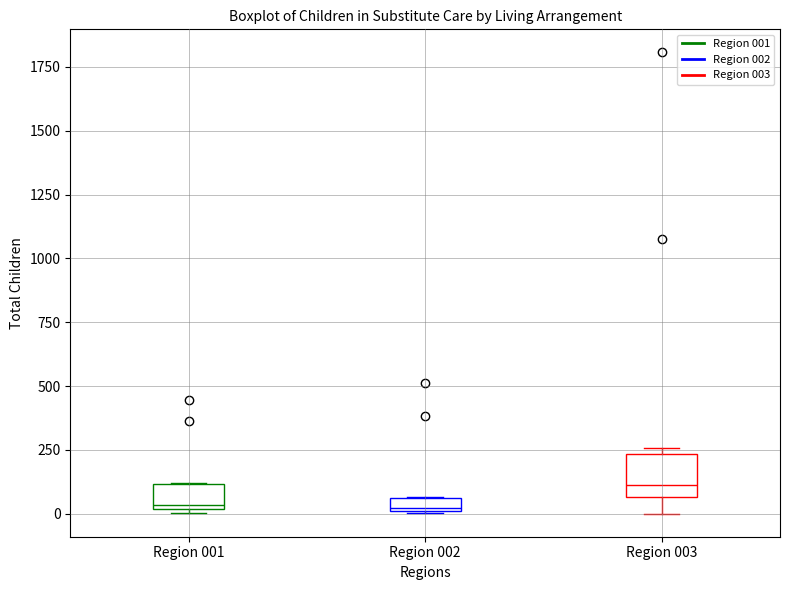

Which box has the highest median line?

Region 003